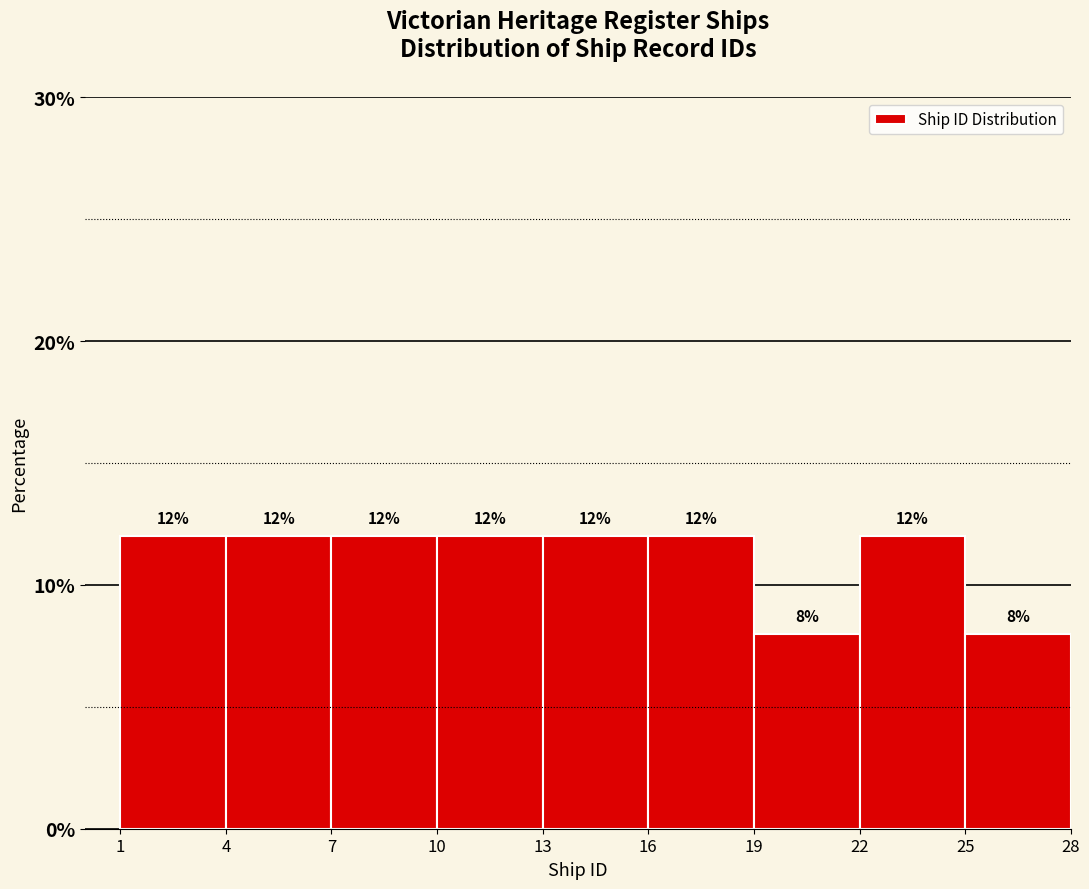

Reading left to right, list every bar in this chart as the range it spans on the x-axis followed by its height.

1 to 4: 12
4 to 7: 12
7 to 10: 12
10 to 13: 12
13 to 16: 12
16 to 19: 12
19 to 22: 8
22 to 25: 12
25 to 28: 8